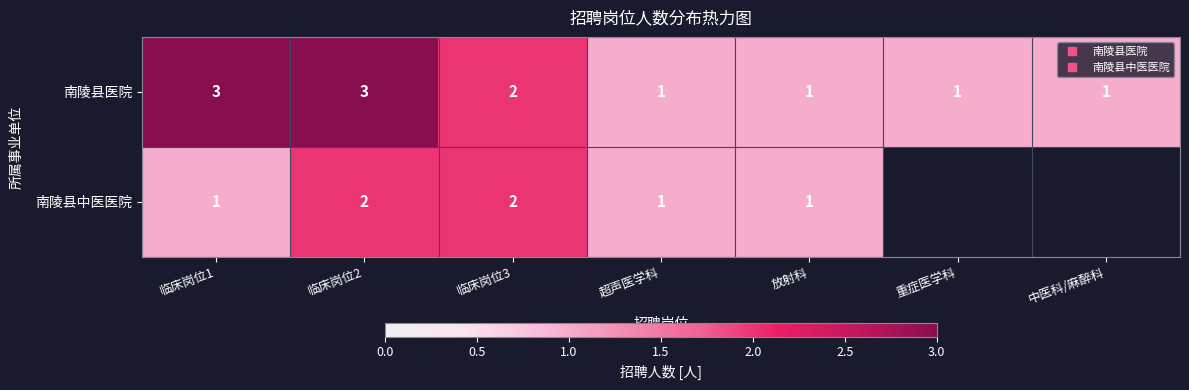

At which category is the sum across all series the highest?

临床岗位2